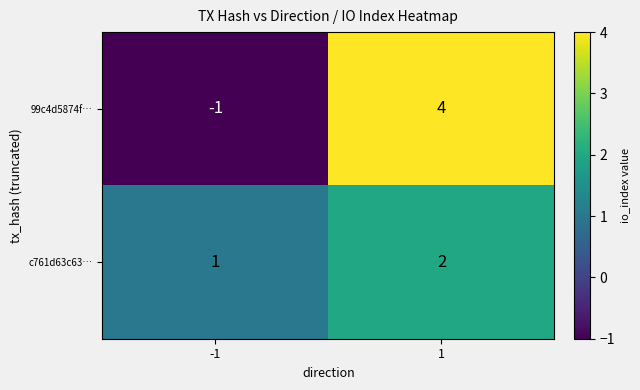

Which series changed the most between -1 and 1?

99c4d5874f…